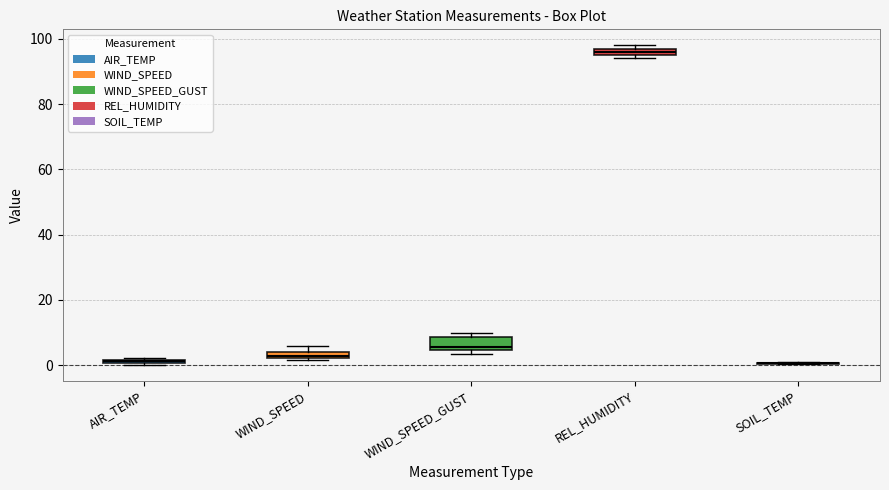

Where is the upper edge of the box for WIND_SPEED on the y-axis? The values are not printed on the chart, so give them approximately, as read against the axis.

4